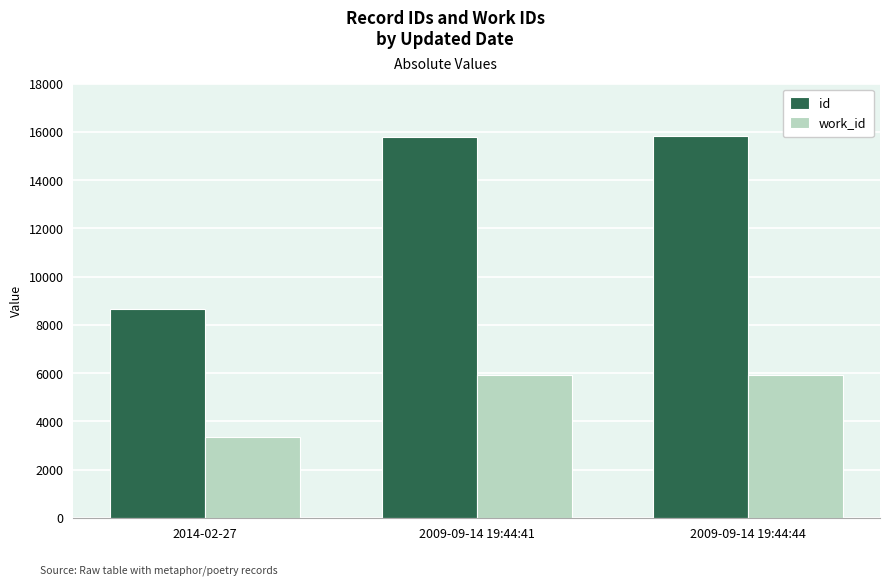

What is the value of the work_id bar at the 2nd from the left?

5930